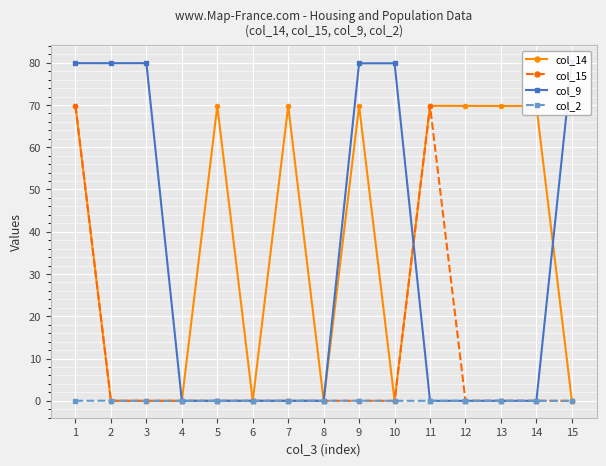

How many series are shown in this chart?

4